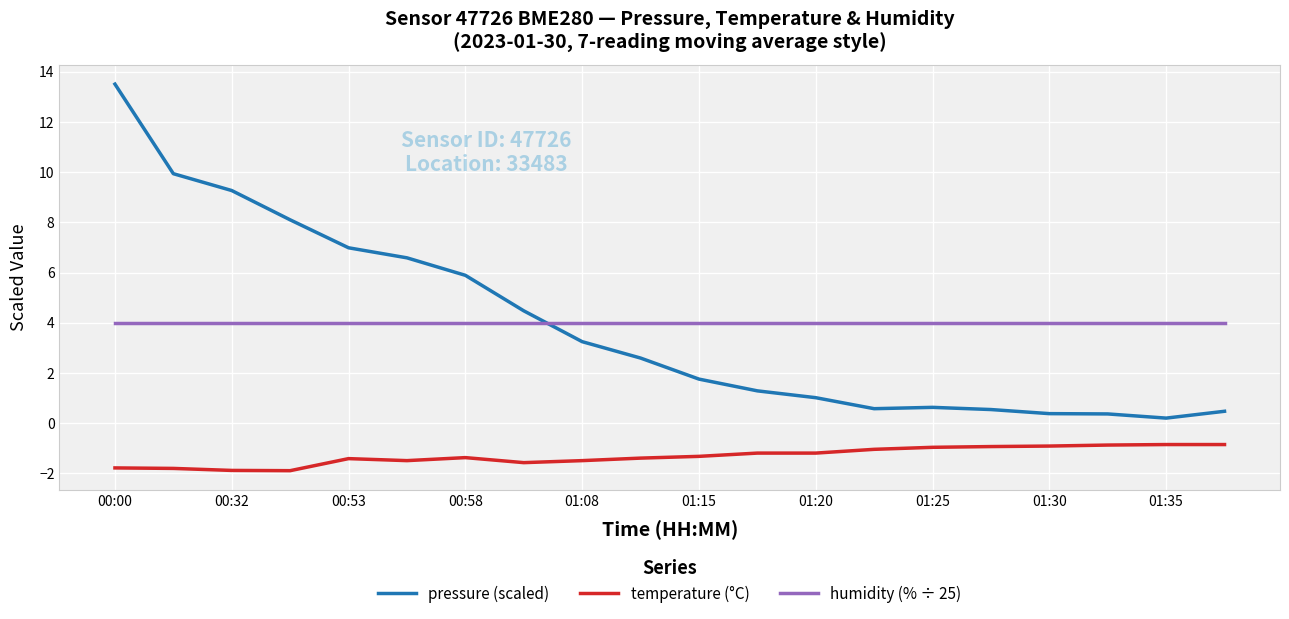

Which series has the widest spread of values?

pressure (scaled)